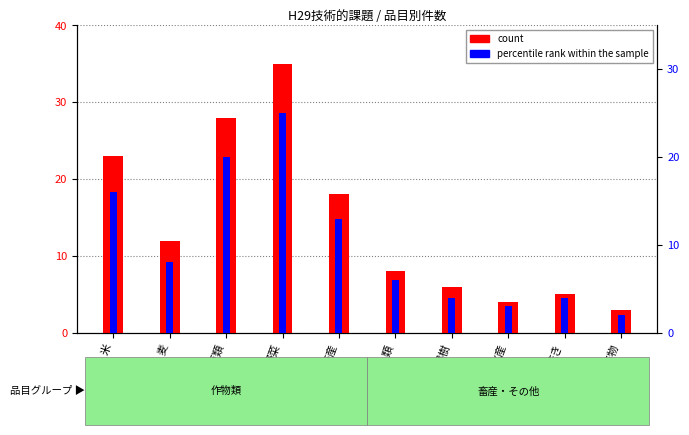

What is the difference between the second highest and second lowest values in the percentile rank within the sample series?

17